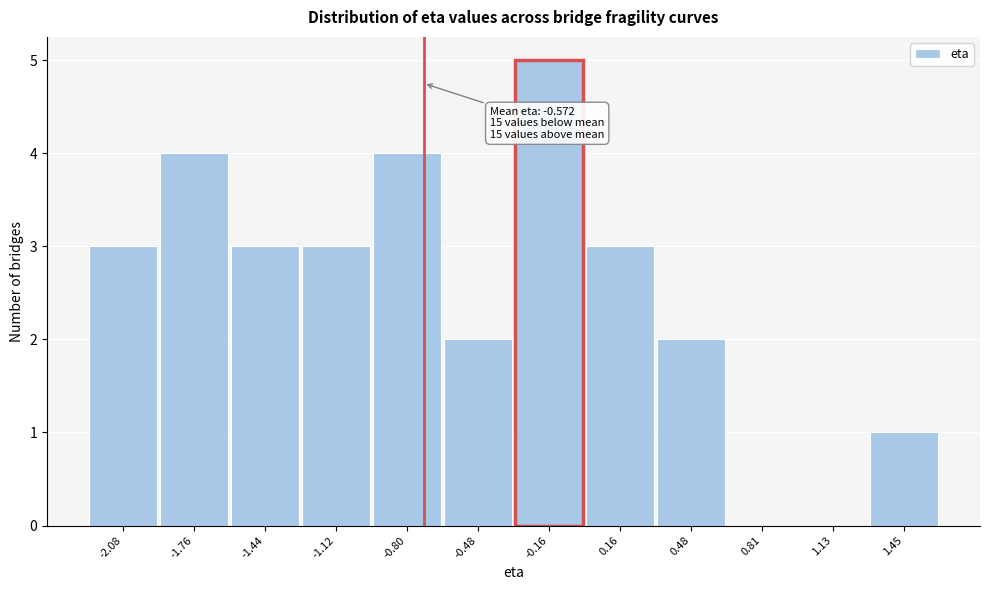

Reading left to right, what are all the values shown in this chart?

-2.08=3	-1.76=4	-1.44=3	-1.12=3	-0.80=4	-0.48=2	-0.16=5	0.16=3	0.48=2	0.81=0	1.13=0	1.45=1